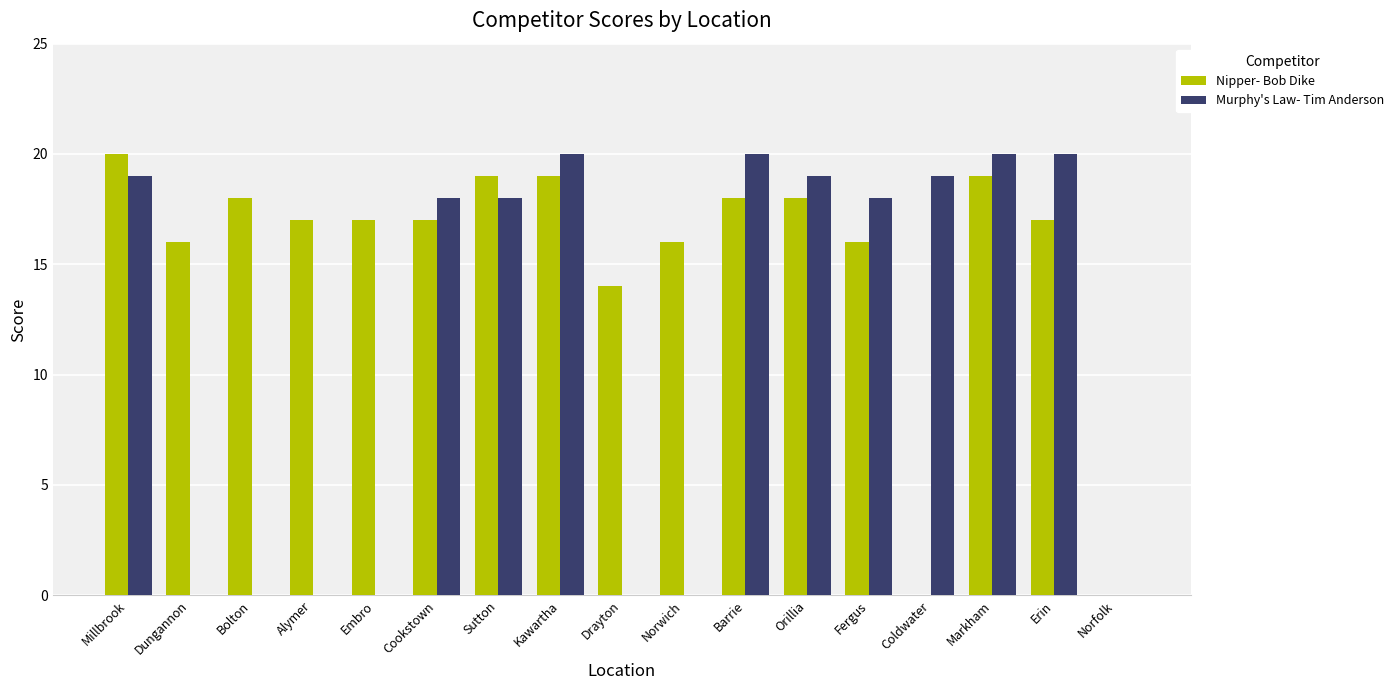

Does the chart contain stacked bars?

No